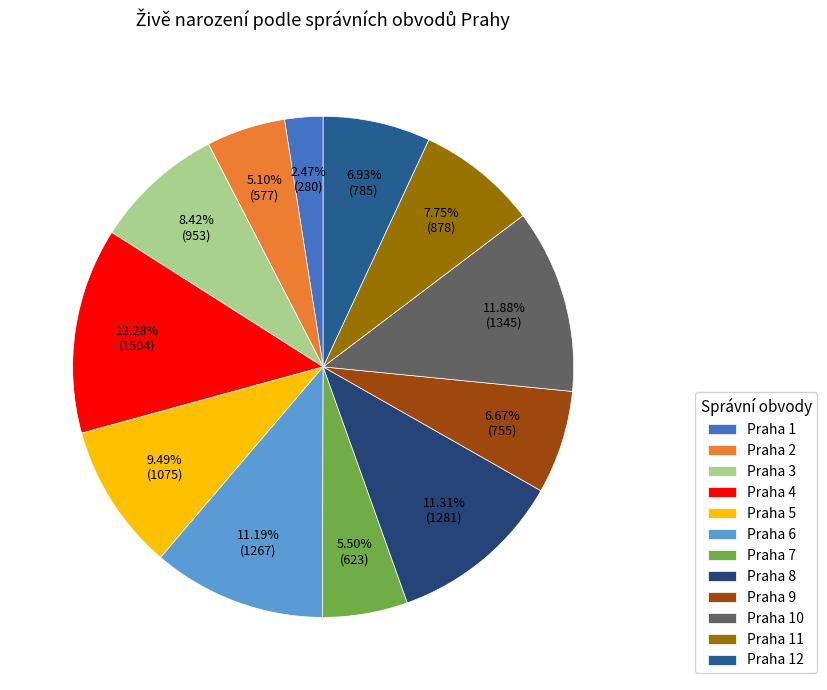

To the nearest percent, what portion does Praha 2 represent?

5%